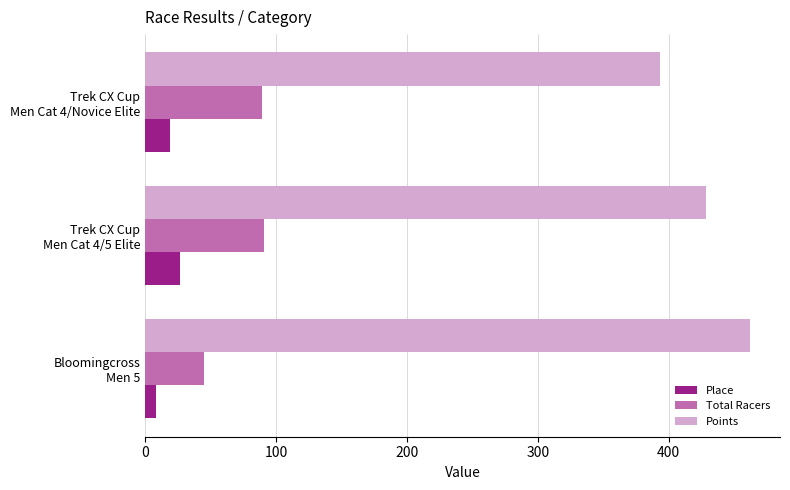

How many data points does each series have?

3